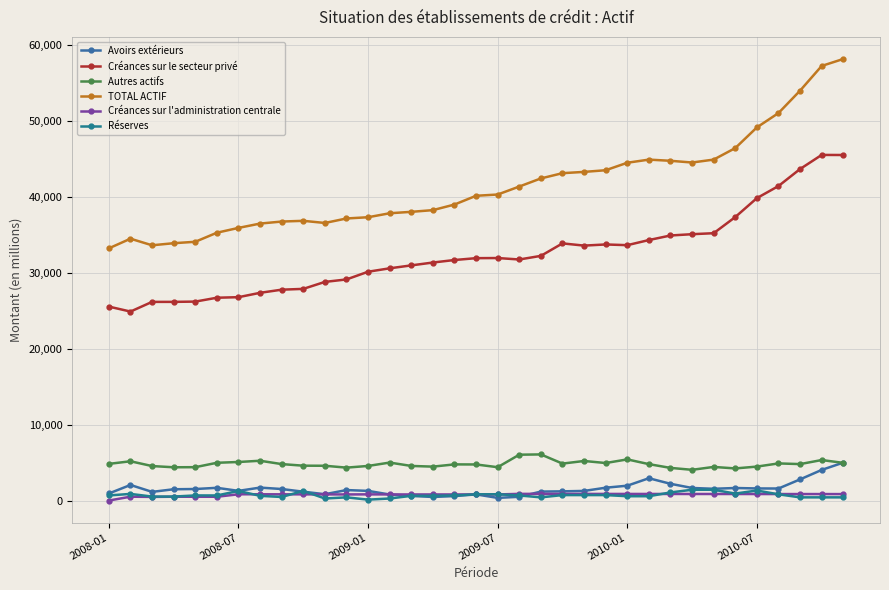

Where is the first local maximum for Créances sur l'administration centrale?

2008-07